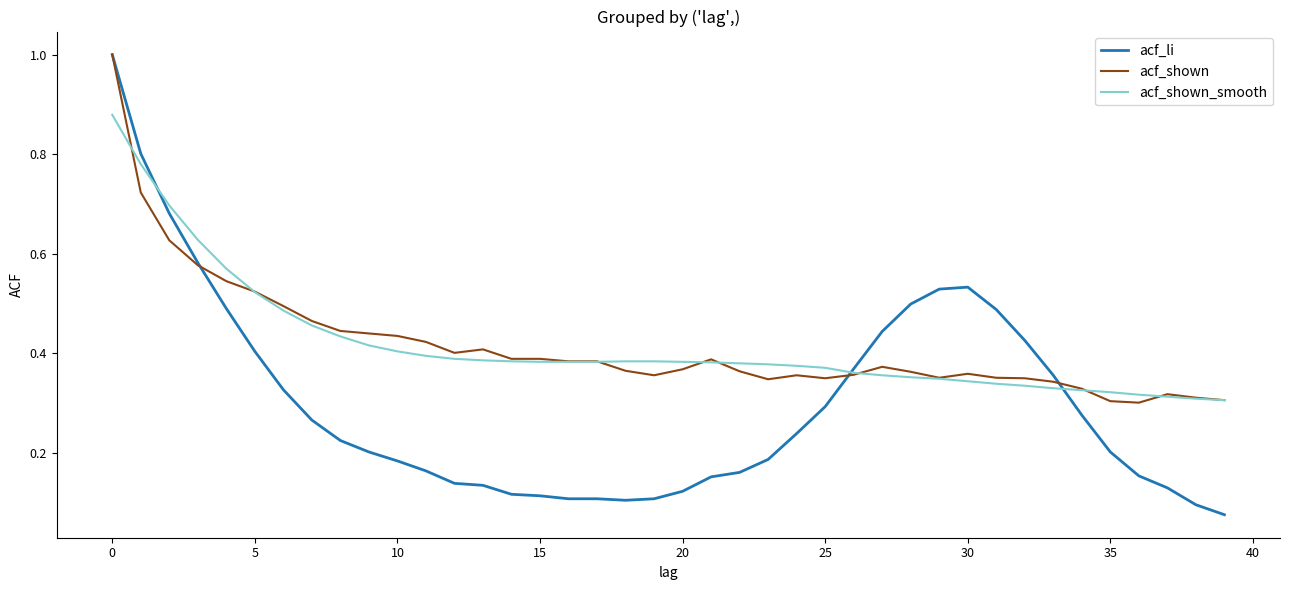

Which series has the widest spread of values?

acf_li